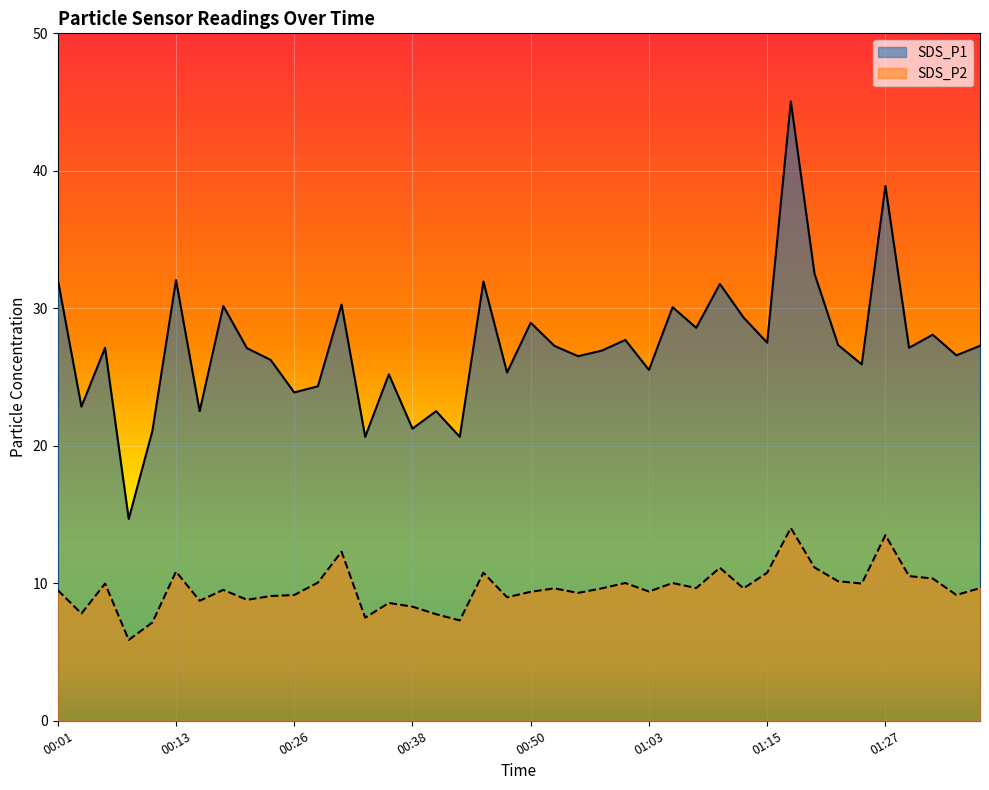

How many data points in SDS_P1 are above 27?

22